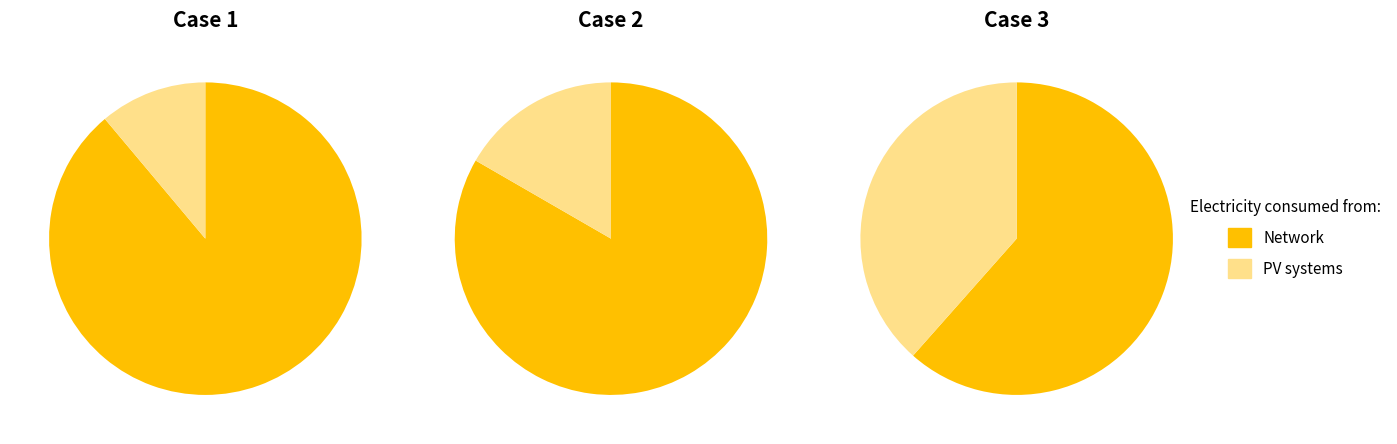

Combined, do 0 and 1 account for over 50%?

Yes